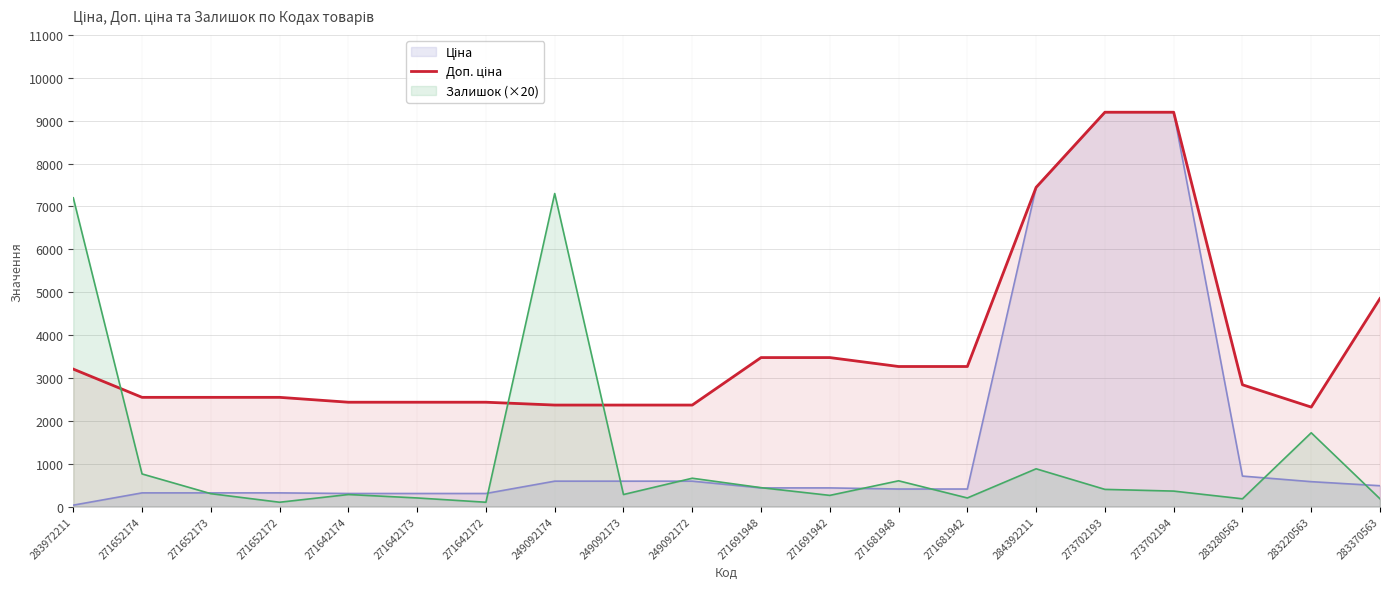

What is the greatest value displayed?

9196.3